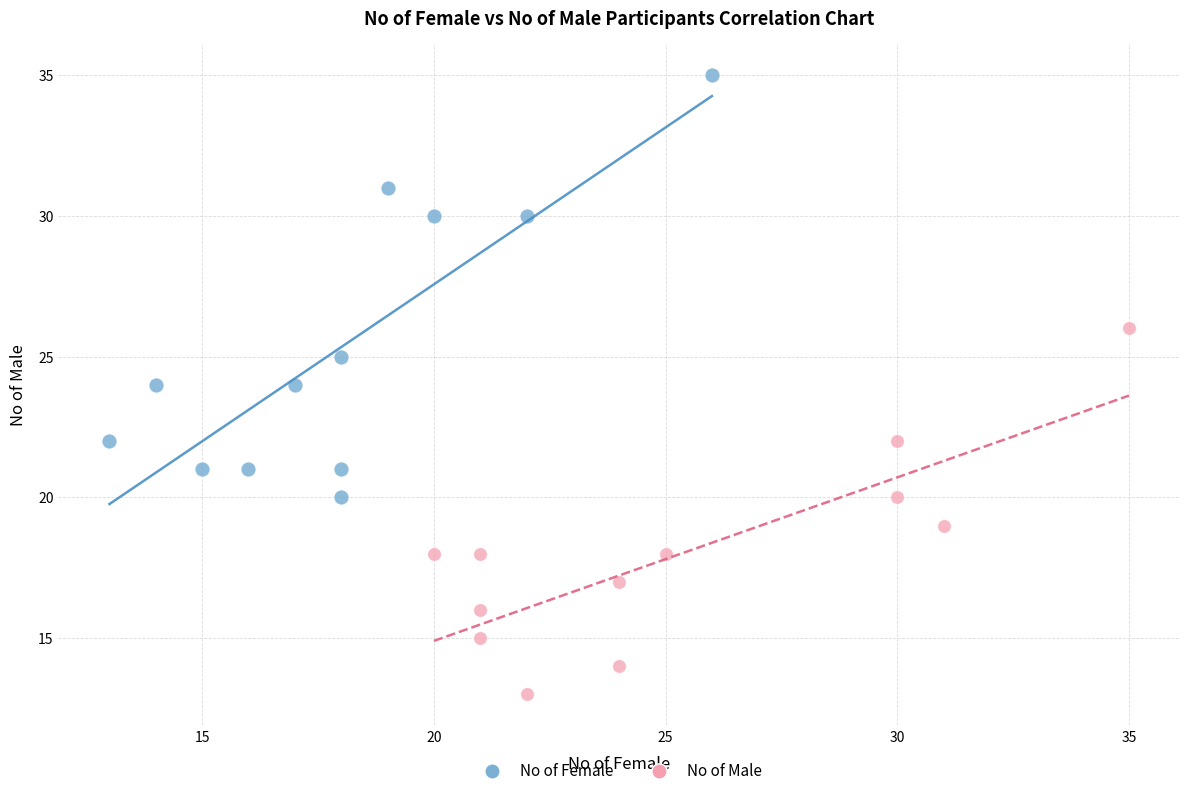

What are all the series names shown in the legend?

No of Female, No of Male